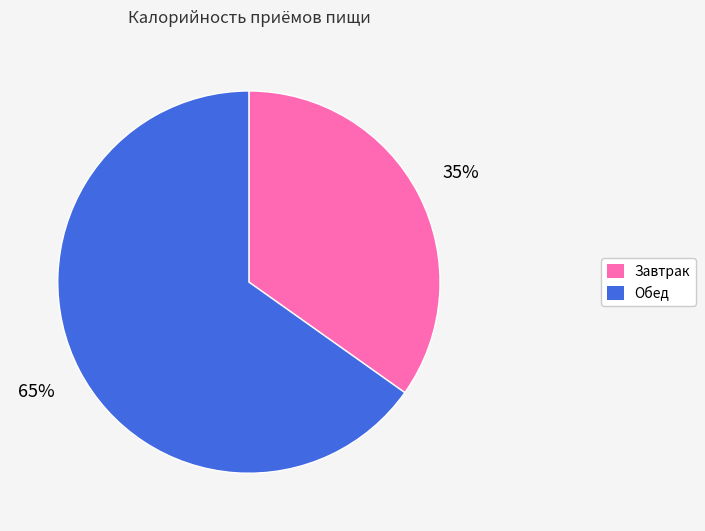

To the nearest percent, what is the combined percentage of Обед and Завтрак?

100%